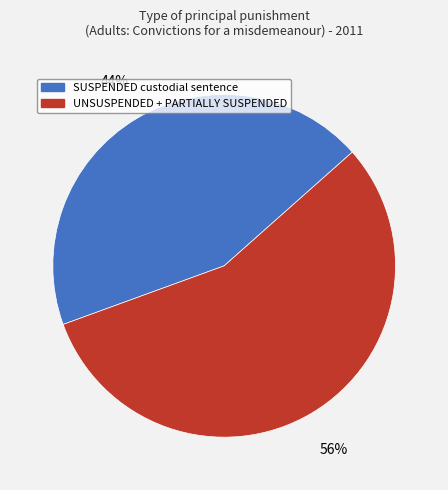

To the nearest percent, what is the difference between the largest and smallest slice percentages?

12%